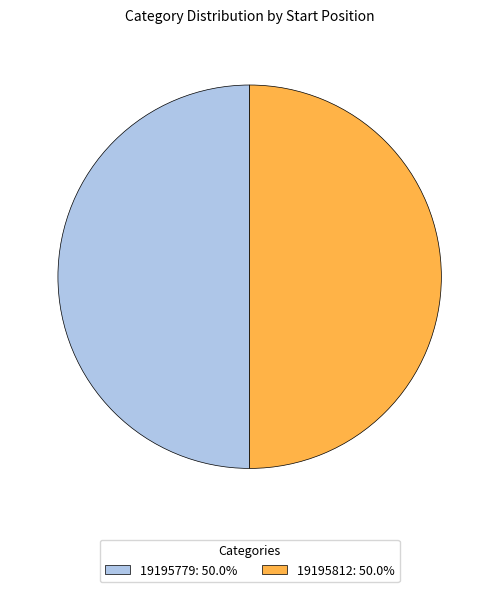

How many segments does this pie chart have?

2